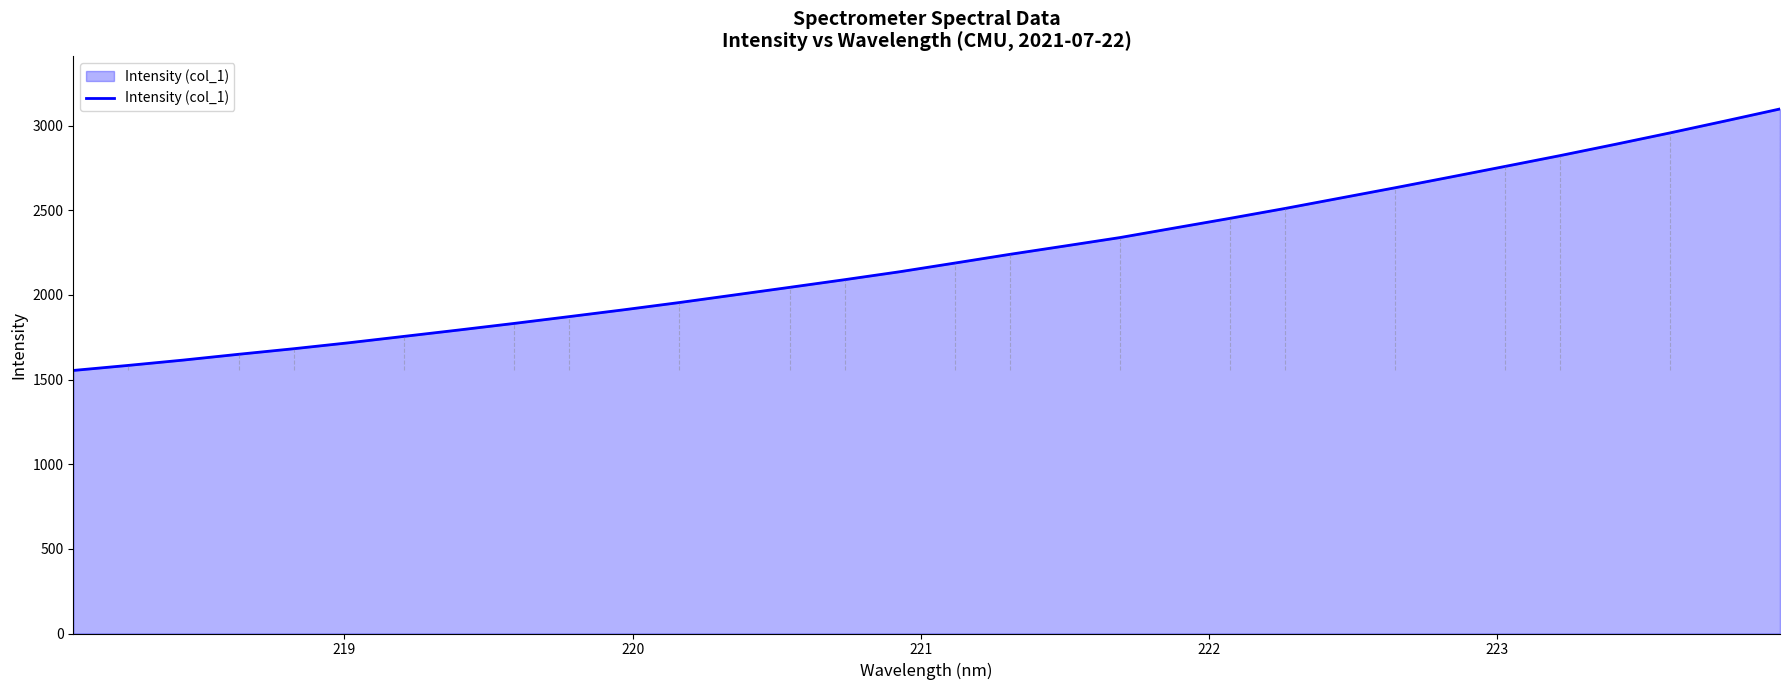

True or false: the data has more than 2 interior local peaks.

False